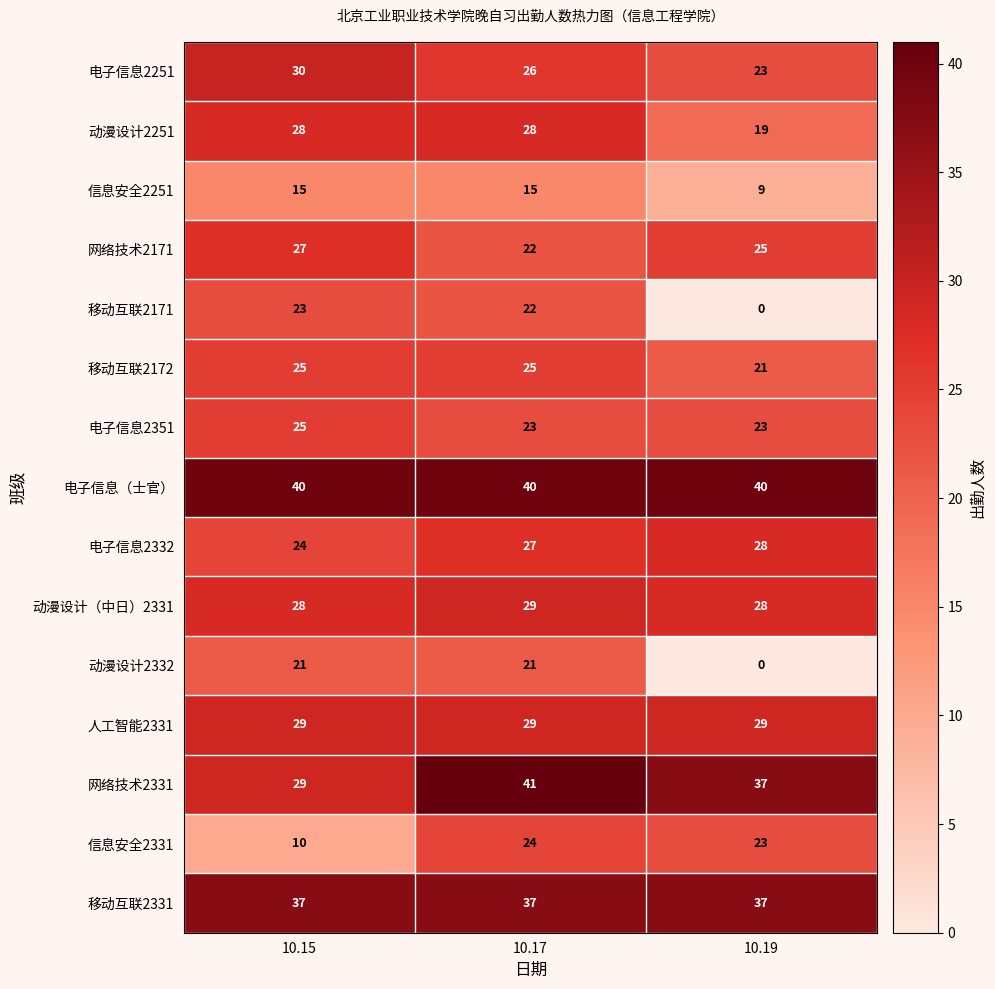

True or false: 动漫设计（中日）2331 has a value of 44 at 10.15.

False